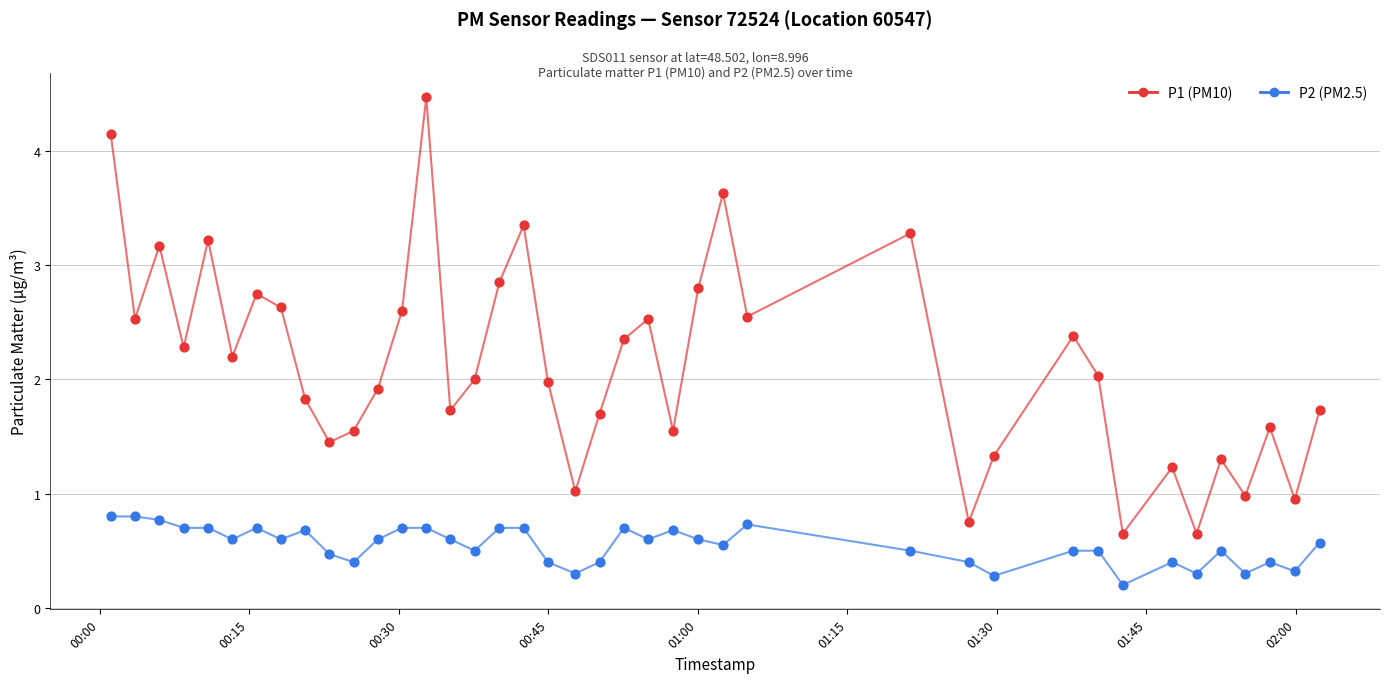

What is the greatest value displayed?

4.5